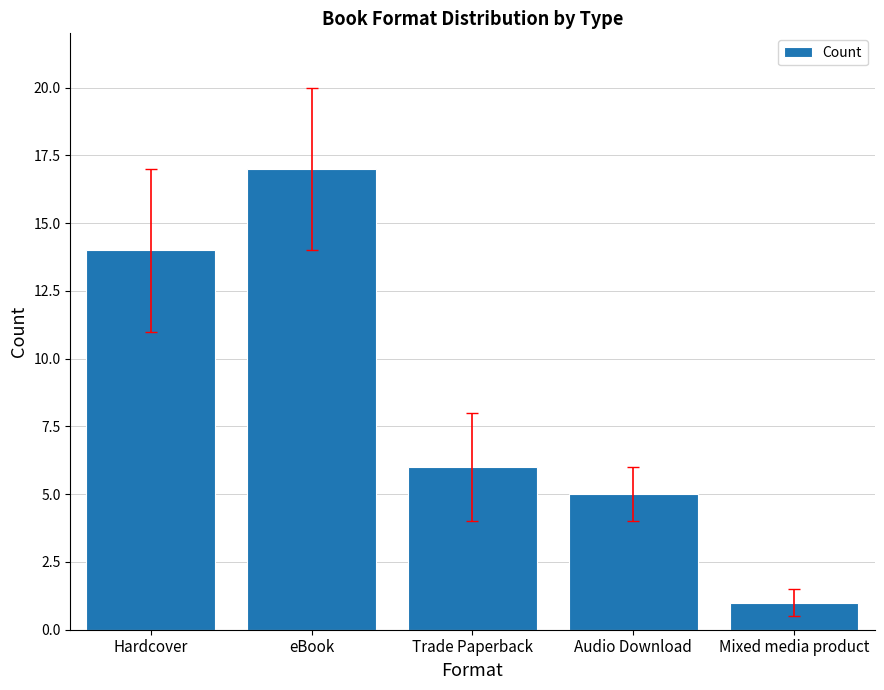

What is the smallest value displayed?

1